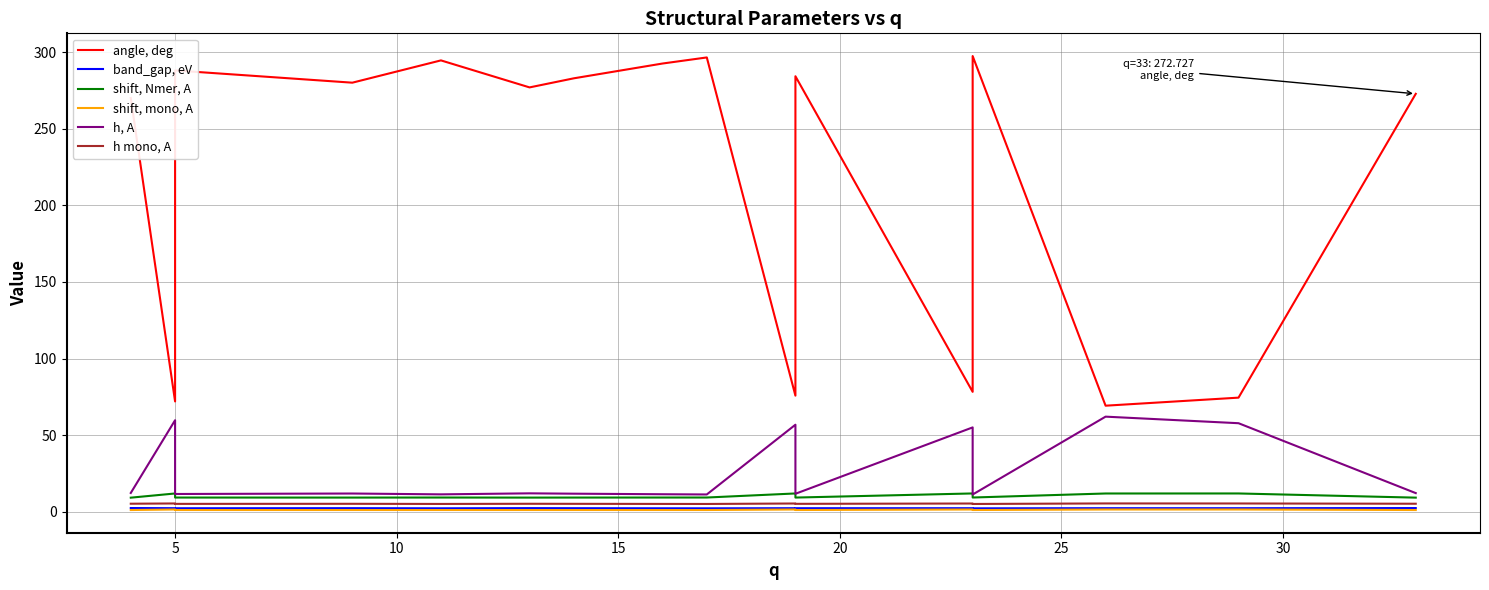

What is the sum of all h mono, A values?

84.1